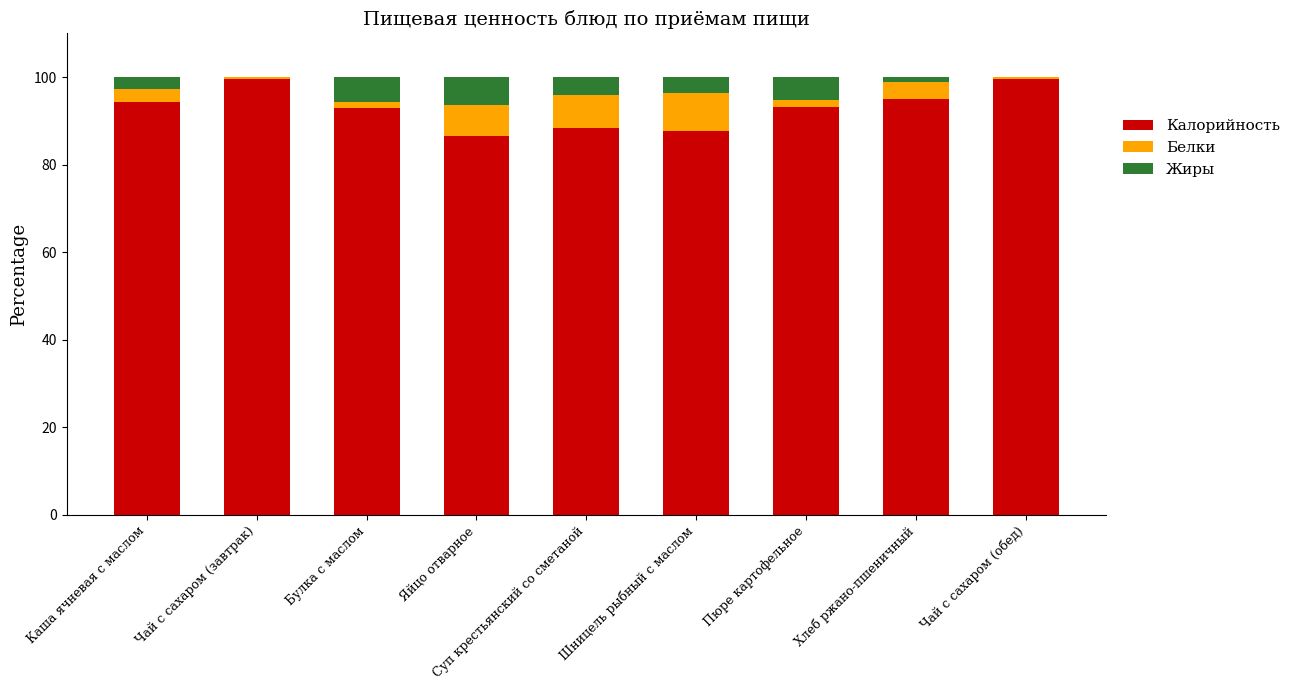

What is the total value across all series at Каша ячневая с маслом?

100.0